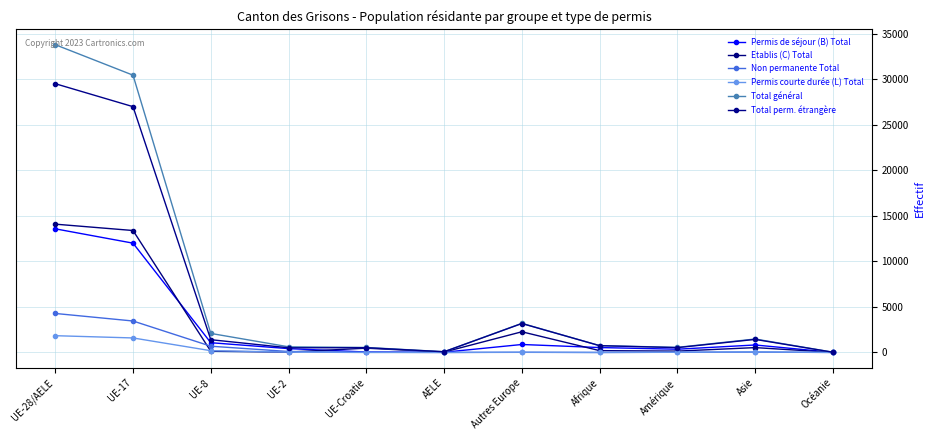

What is the difference between the maximum and second lowest values in the Etablis (C) Total series?

14057